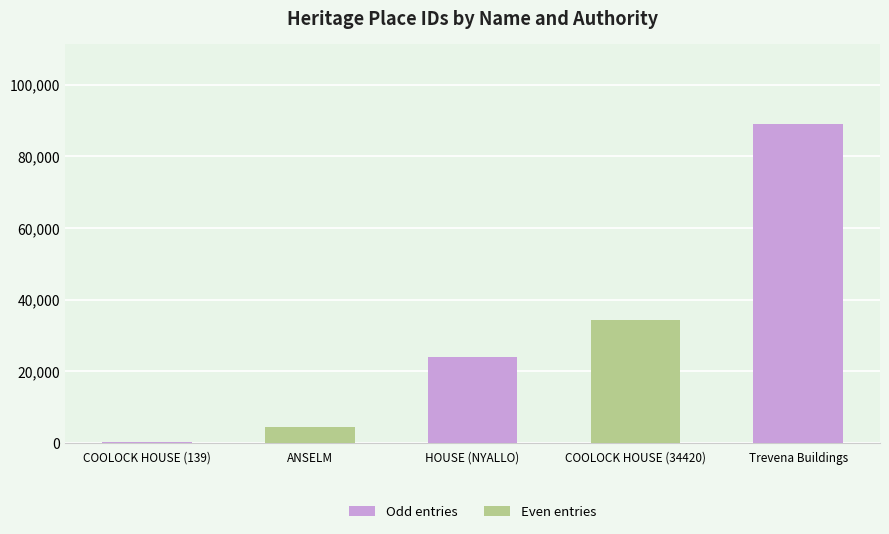

Reading left to right, list all the values displayed in this chart.

COOLOCK HOUSE (139)=139	ANSELM=4442	HOUSE (NYALLO)=23933	COOLOCK HOUSE (34420)=34420	Trevena Buildings=89098